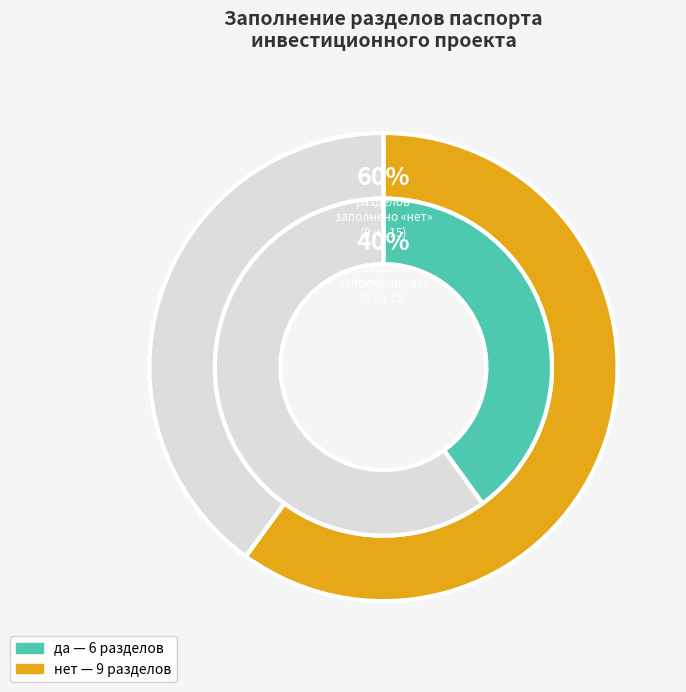

True or false: да accounts for 27% of the total.

False